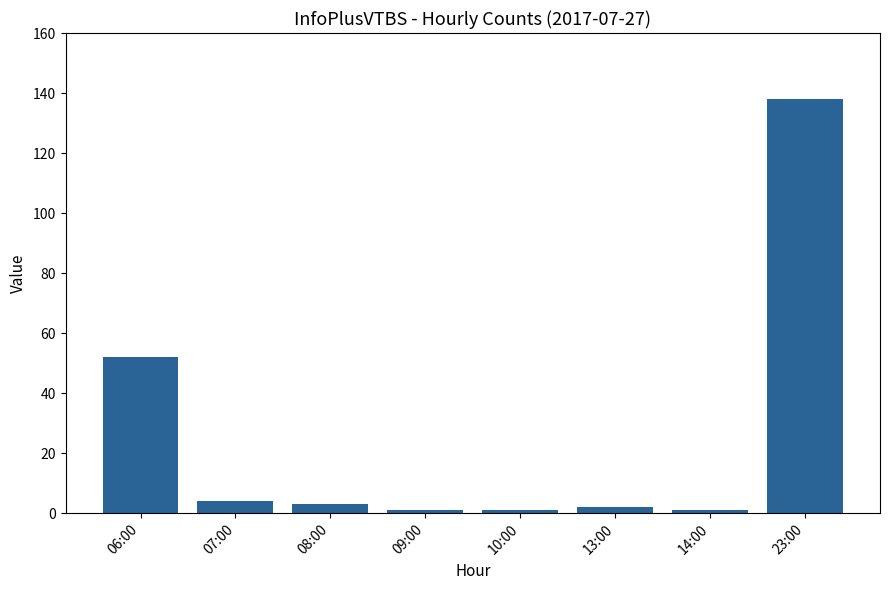

At which category does the chart reach its peak across all series?

23:00